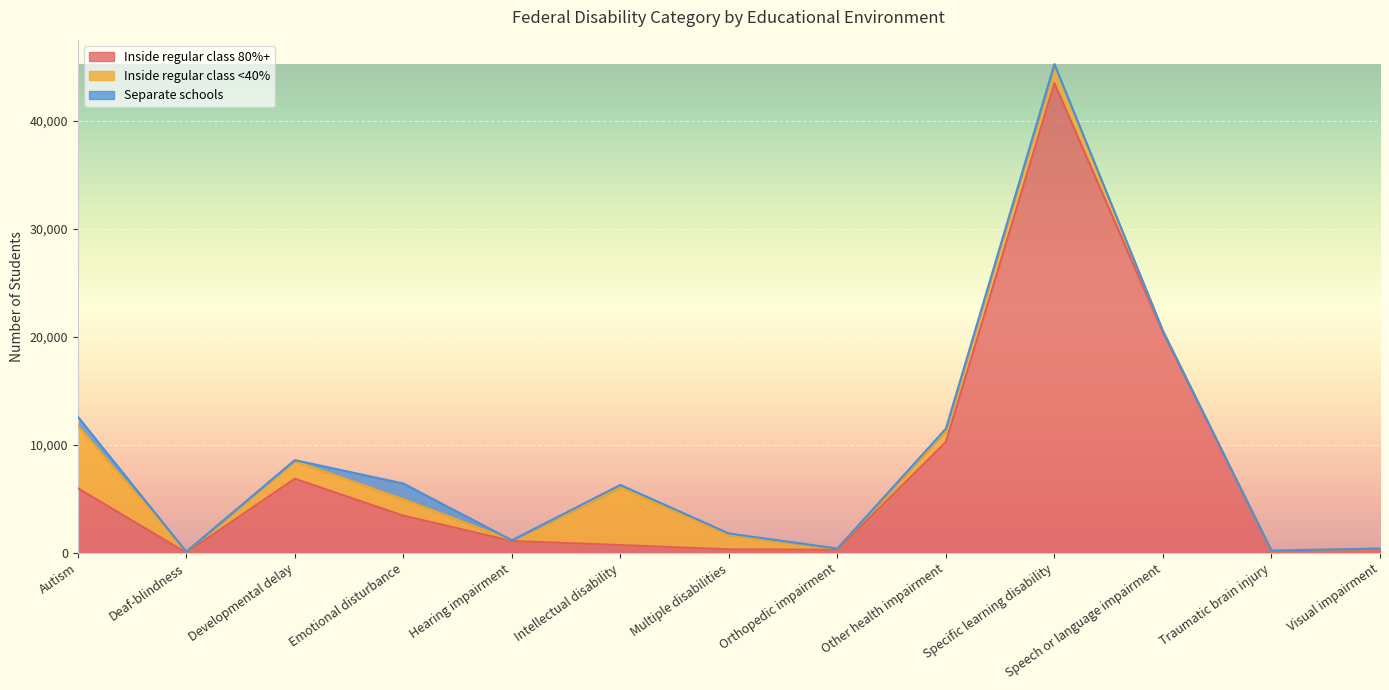

What is the sum of all Inside regular class 80%+ values?

93589